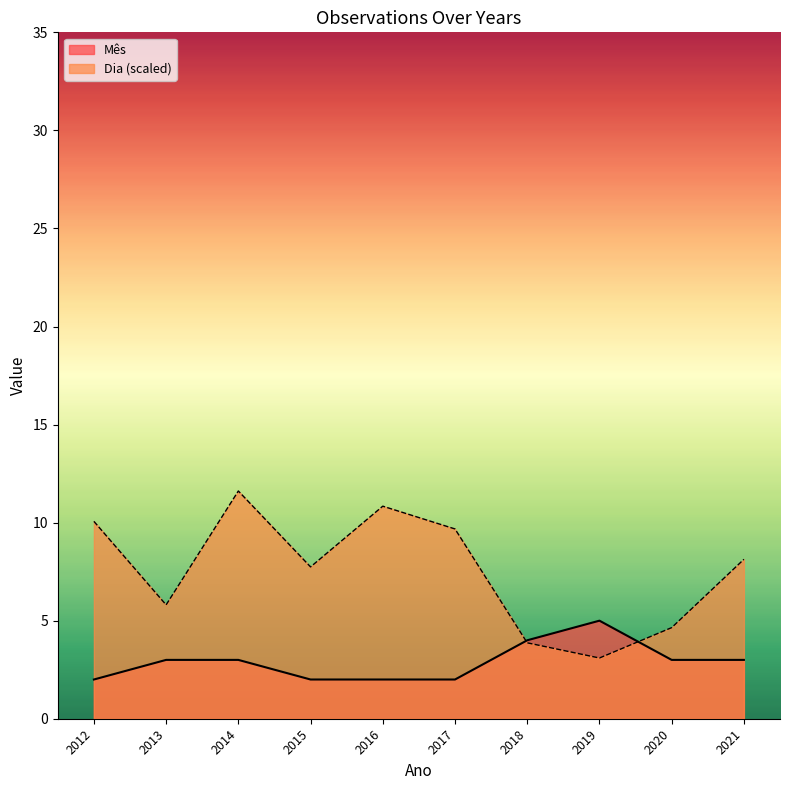

Reading left to right, what are all the values shown in this chart?

Mês: 2.0	3.0	3.0	2.0	2.0	2.0	4.0	5.0	3.0	3.0
Dia: 10.1	5.8	11.6	7.7	10.8	9.7	3.9	3.1	4.6	8.1